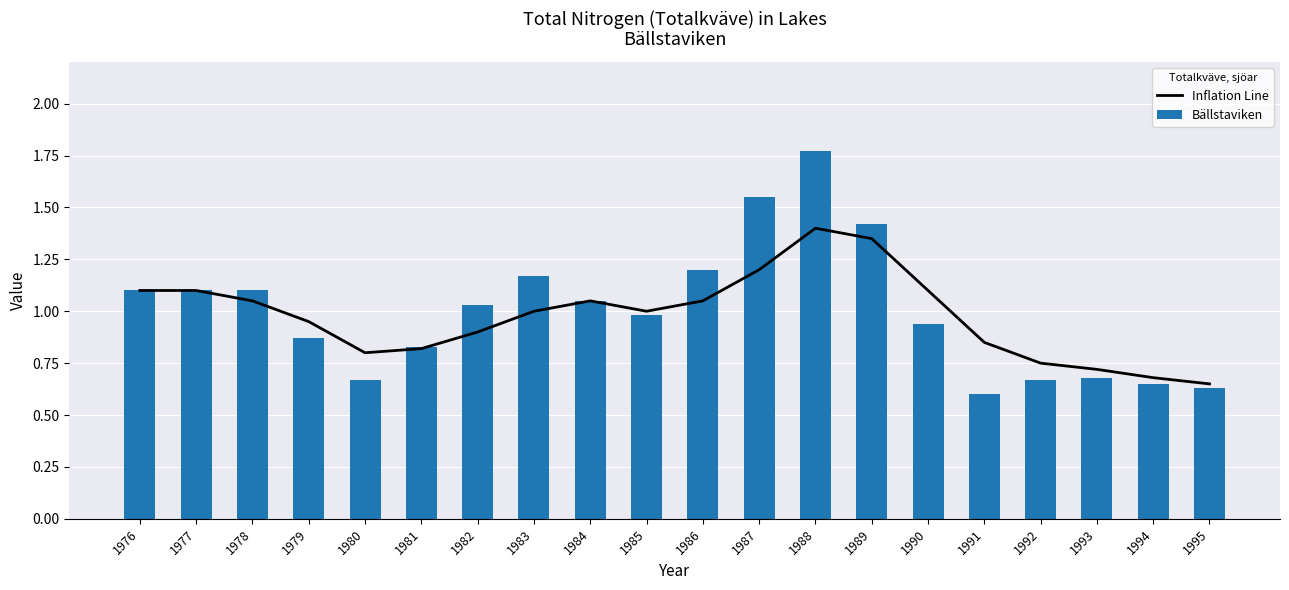

Which series has the widest spread of values?

Bällstaviken